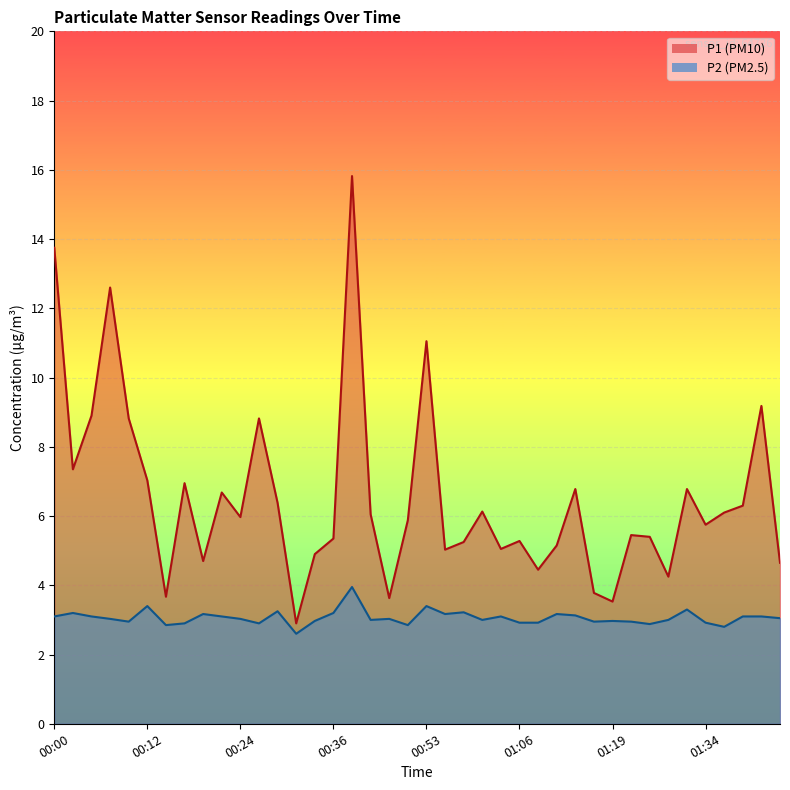

At which category does P1 reach its first local peak?

00:07